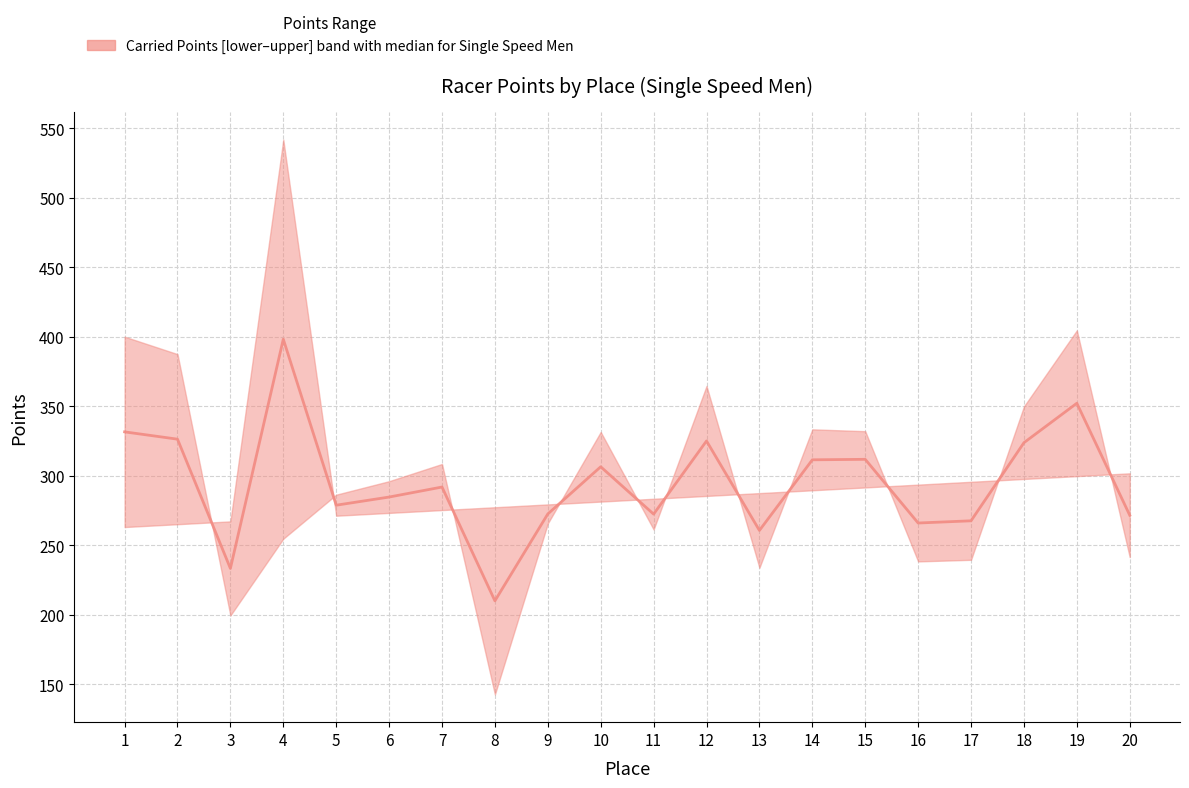

Rank the categories by value from lowest to highest.

8, 3, 13, 16, 17, 20, 11, 9, 5, 6, 7, 10, 14, 15, 18, 12, 2, 1, 19, 4